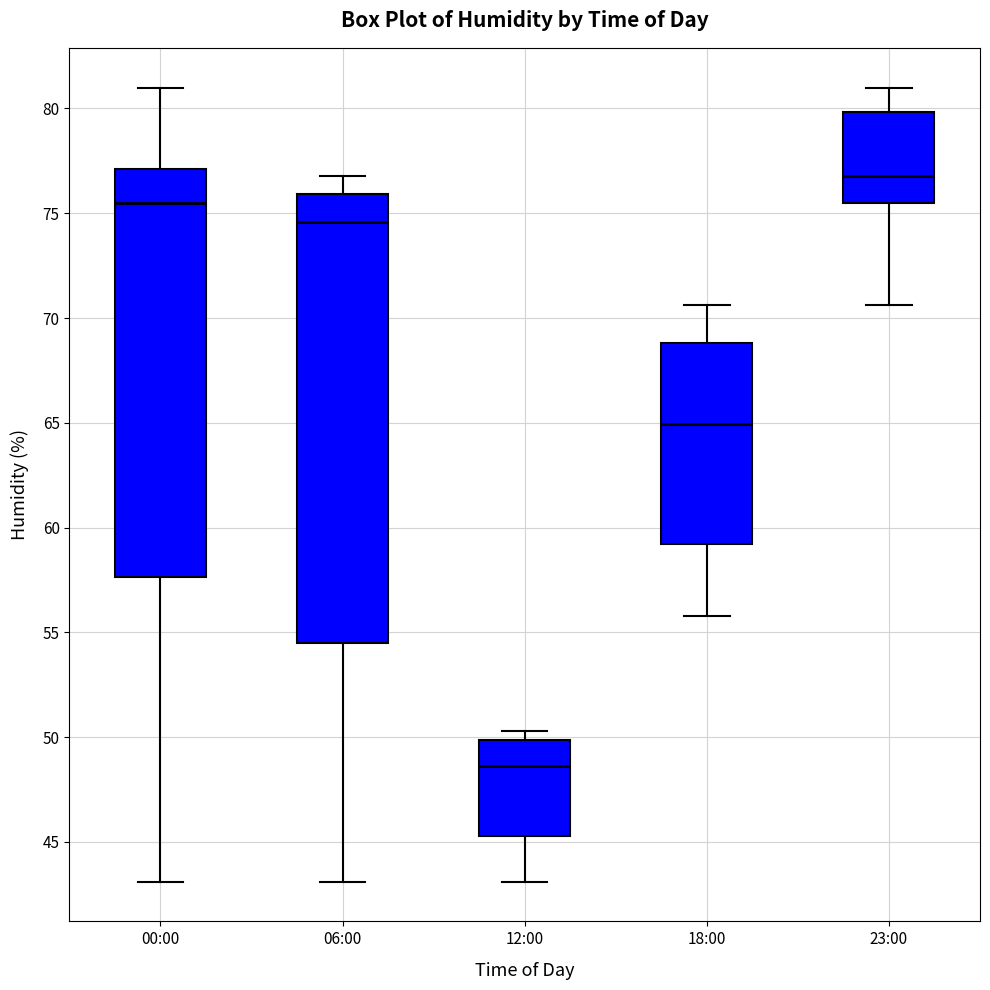

Which box is the tallest, from its lower edge to its upper edge?

06:00